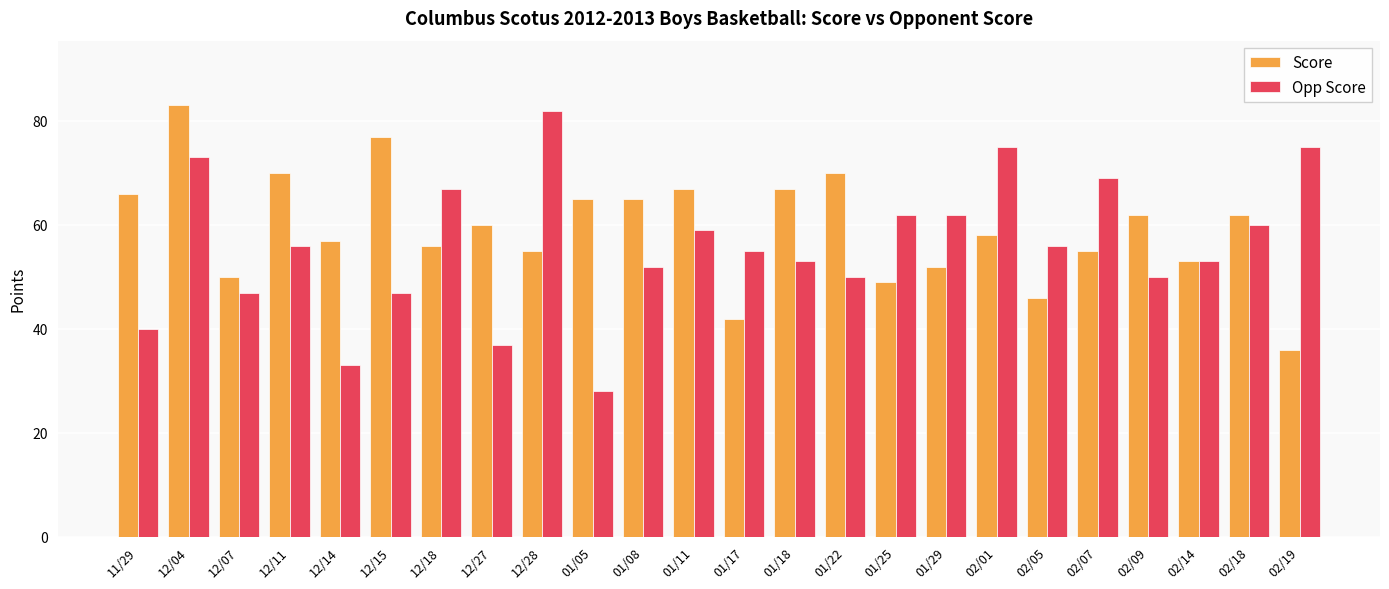

Where does the Opp Score series first go above 56?

12/04